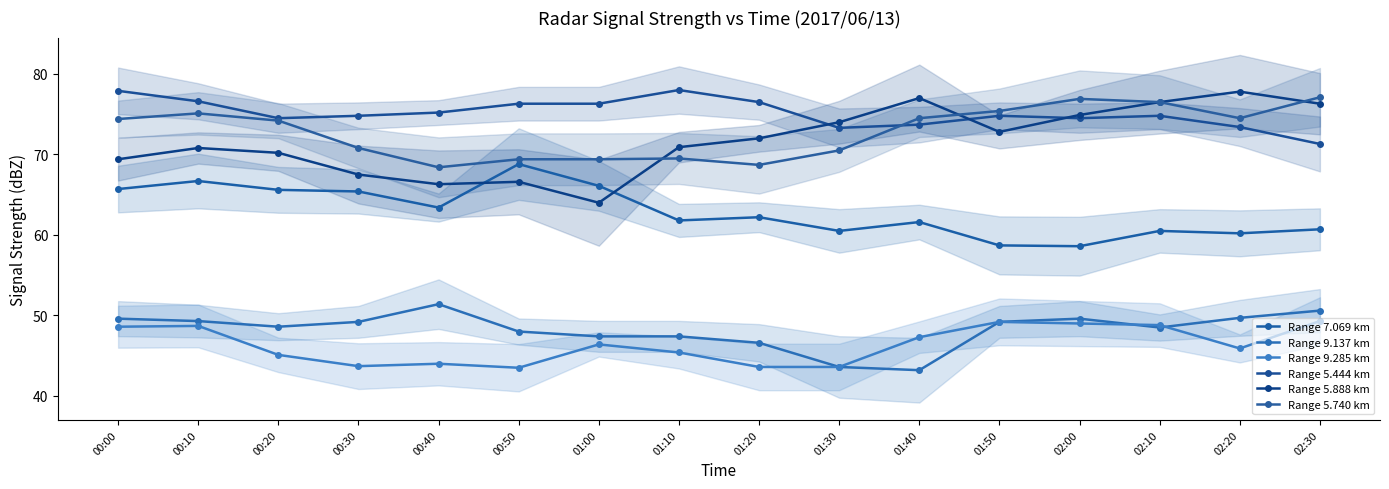

Rank the categories by Range 5.444 km value from lowest to highest.

02:30, 01:30, 02:20, 01:40, 00:20, 02:00, 00:30, 01:50, 02:10, 00:40, 00:50, 01:00, 01:20, 00:10, 00:00, 01:10